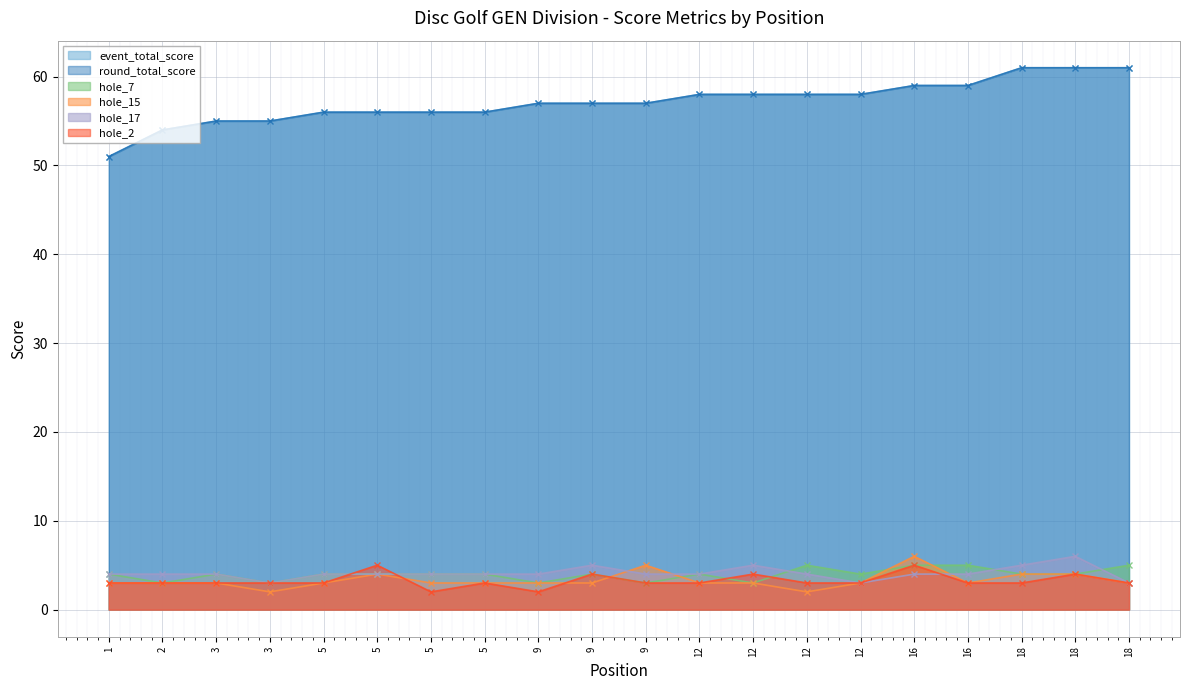

Rank the series by their maximum value, from highest to lowest.

event_total_score, round_total_score, hole_15, hole_17, hole_7, hole_2